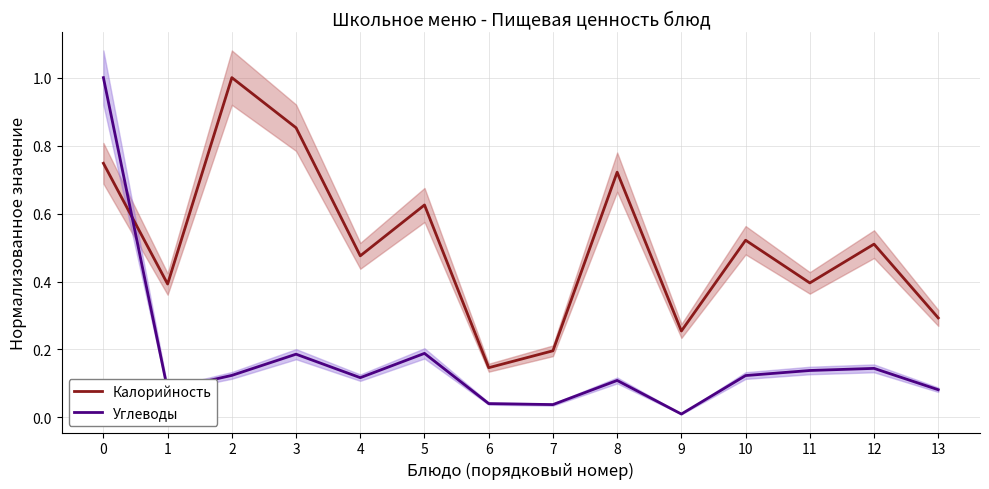

Which series has the widest spread of values?

Углеводы